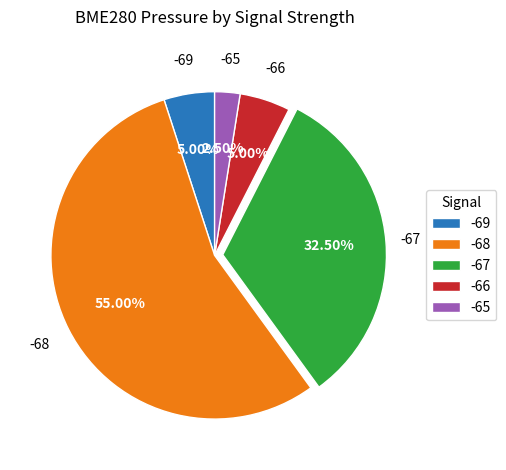

Combined, do -69 and -68 account for over 50%?

Yes